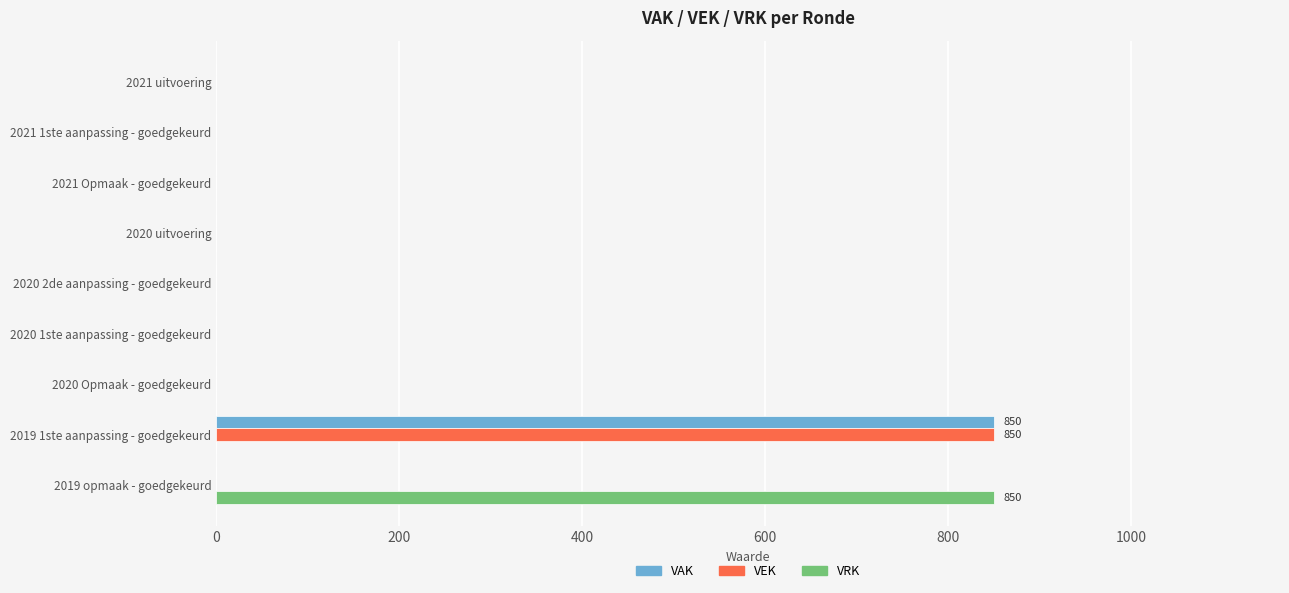

Is it true that VAK equals 0 at 2020 uitvoering?

True